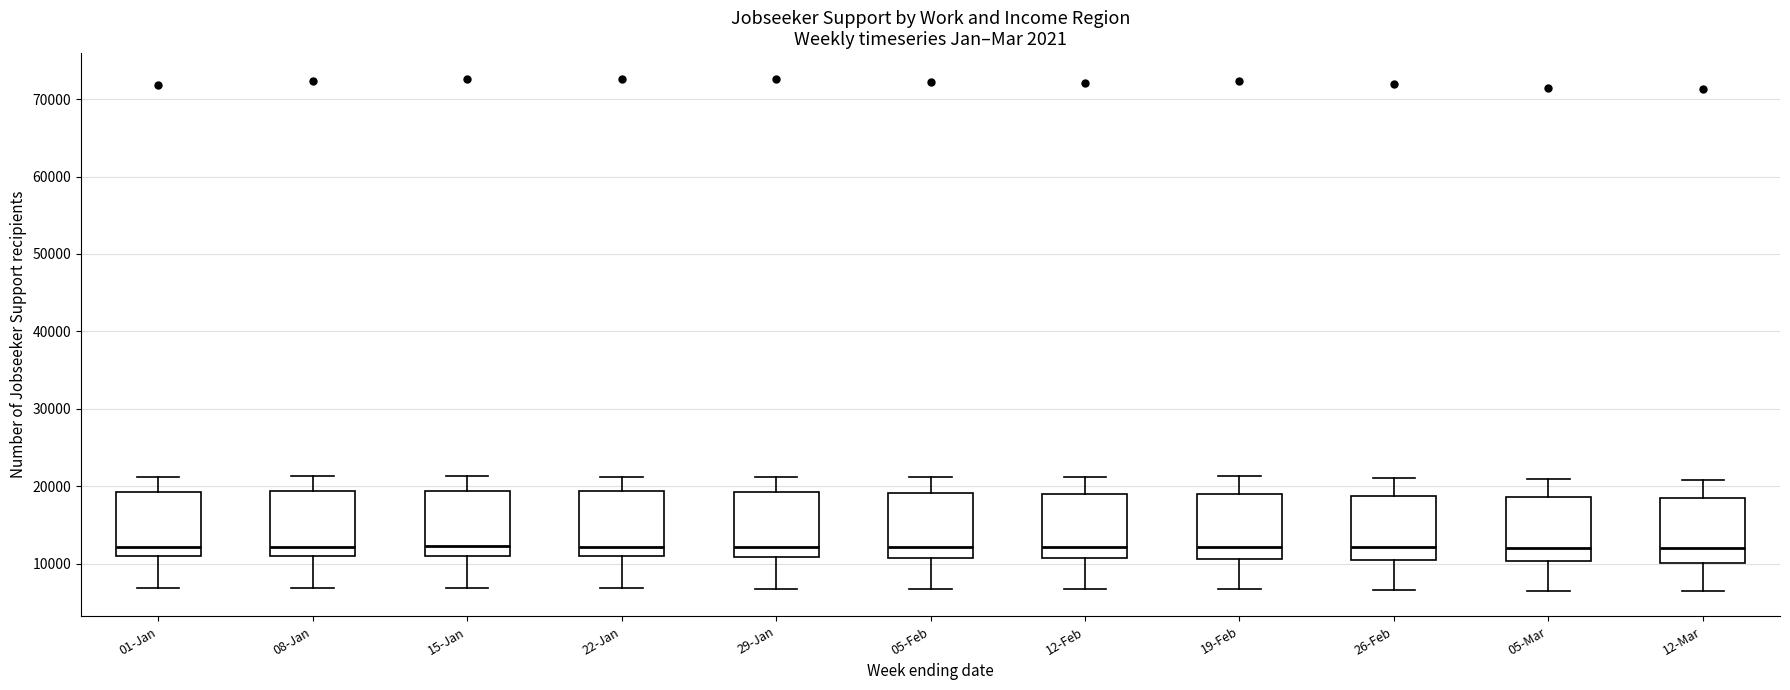

Where does the median line of the box for 01-Jan sit on the y-axis? The values are not printed on the chart, so give them approximately, as read against the axis.

12000